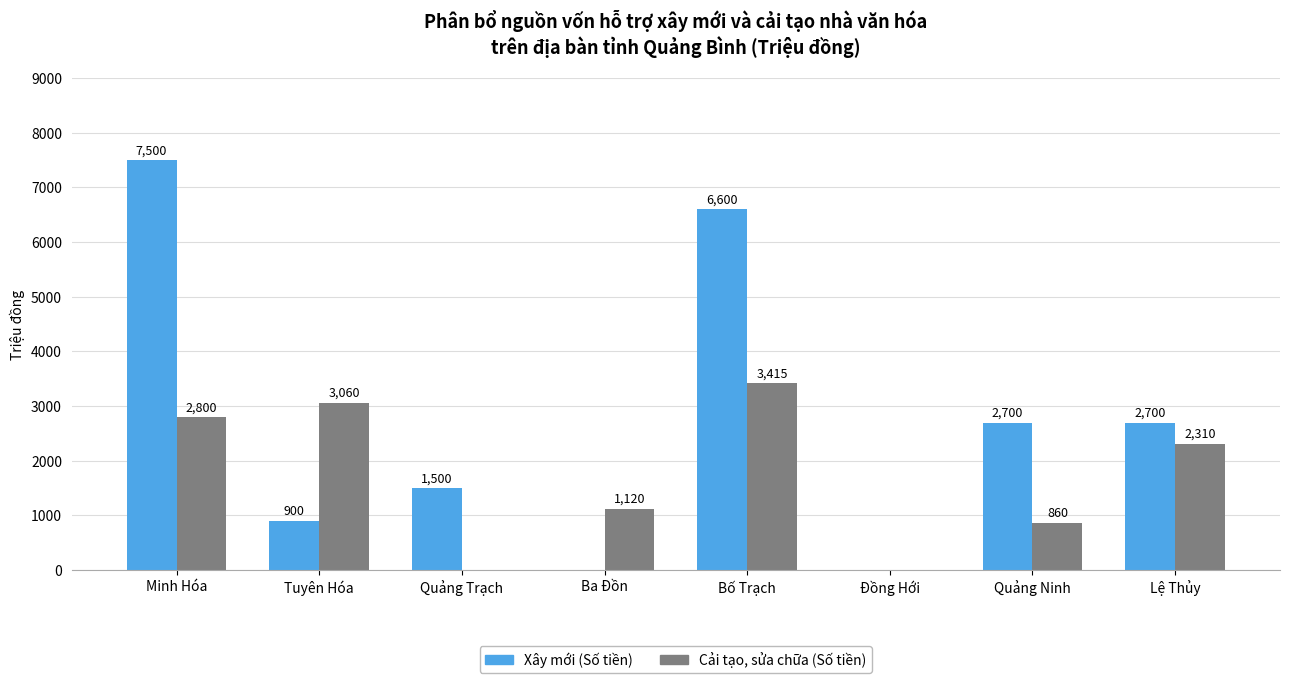

Which label corresponds to the largest value in the chart?

Minh Hóa